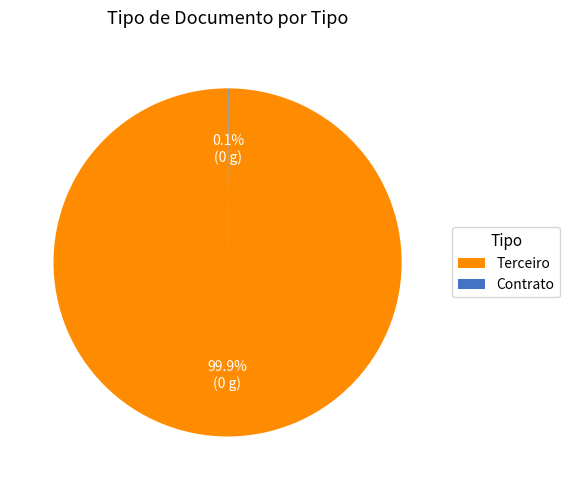

Which slice is the largest?

Terceiro